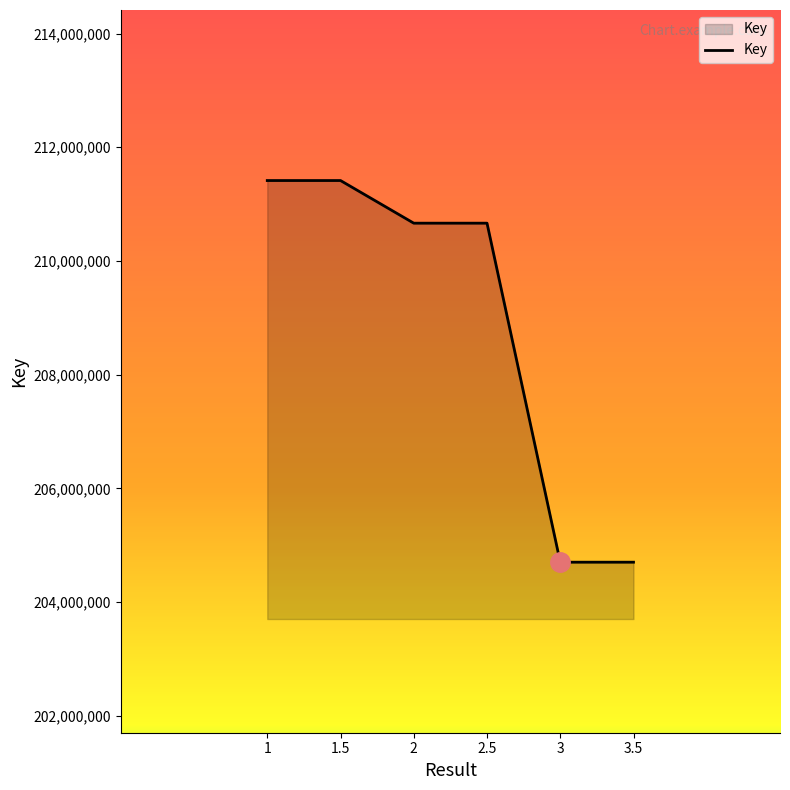

The value at 1 is 292575947. True or false?

False